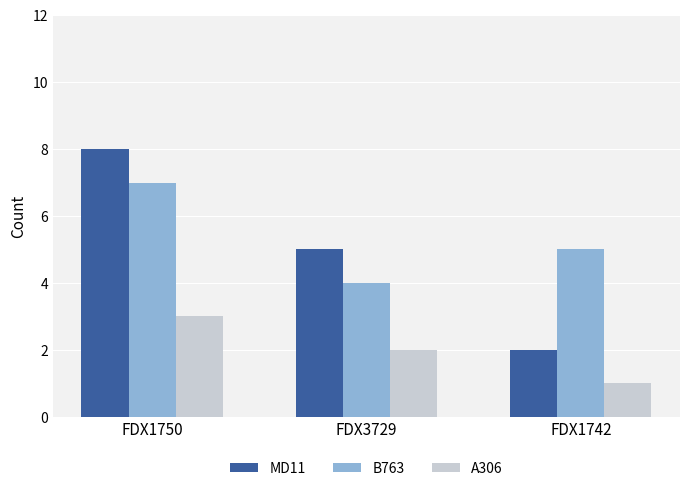

Reading left to right, transcribe all the data shown in this chart.

MD11: 8	5	2
B763: 7	4	5
A306: 3	2	1